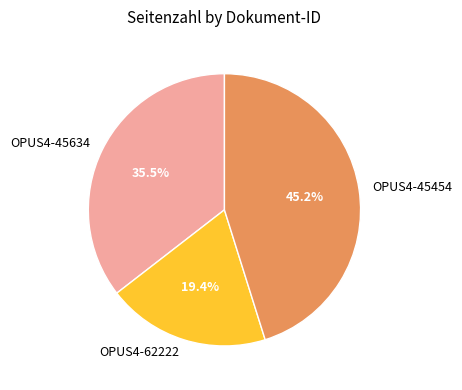

Is the sum of OPUS4-45454 and OPUS4-45634 greater than half?

Yes